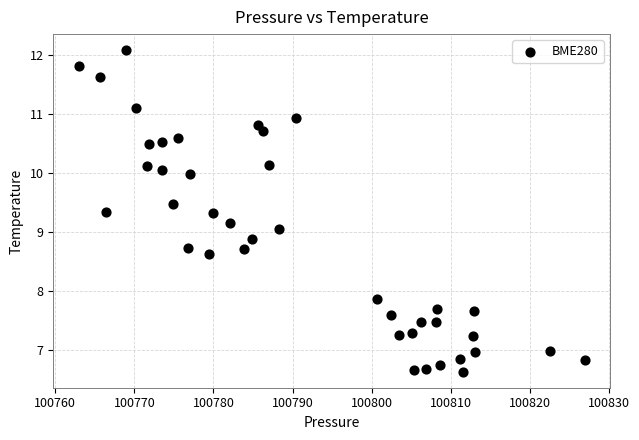

What is the range of Y values (max minus min)?

5.5